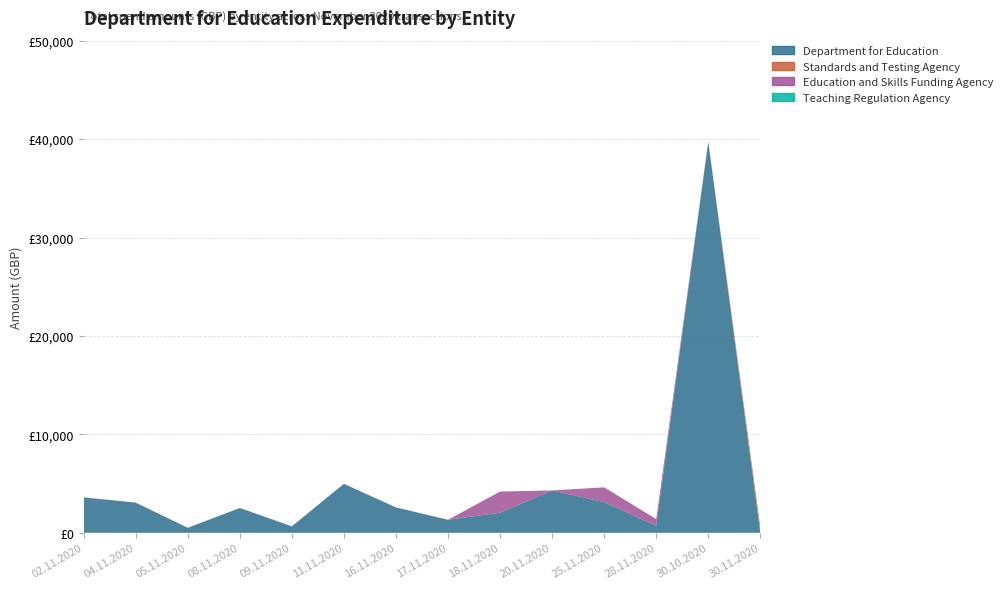

Reading left to right, list all the values displayed in this chart.

Department for Education: 3601.0	3067.2	507.7	2522.9	655.9	4980.0	2577.6	1326.0	2040.0	4308.2	3120.0	707.1	39741.3	0.0
Standards and Testing Agency: 0.0	0.0	0.0	0.0	0.0	0.0	0.0	0.0	0.0	0.0	0.0	0.0	0.0	582.6
Education and Skills Funding Agency: 0.0	0.0	0.0	0.0	0.0	0.0	0.0	0.0	2148.0	0.0	1500.0	690.8	0.0	0.0
Teaching Regulation Agency: 0.0	0.0	0.0	0.0	0.0	0.0	0.0	0.0	0.0	0.0	0.0	0.0	0.0	0.0